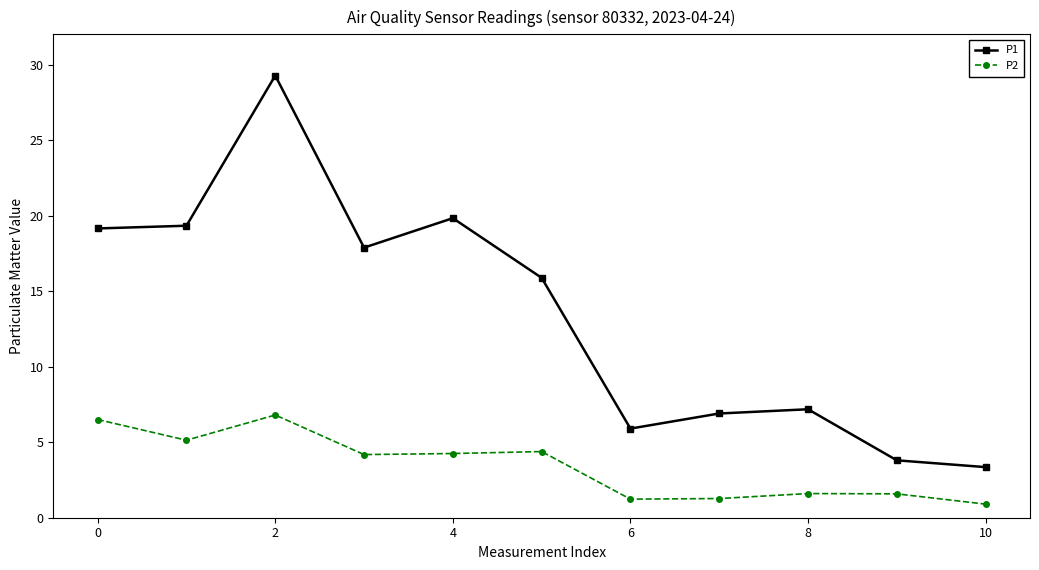

True or false: P1 has more than 0 points higher than both neighbors.

True